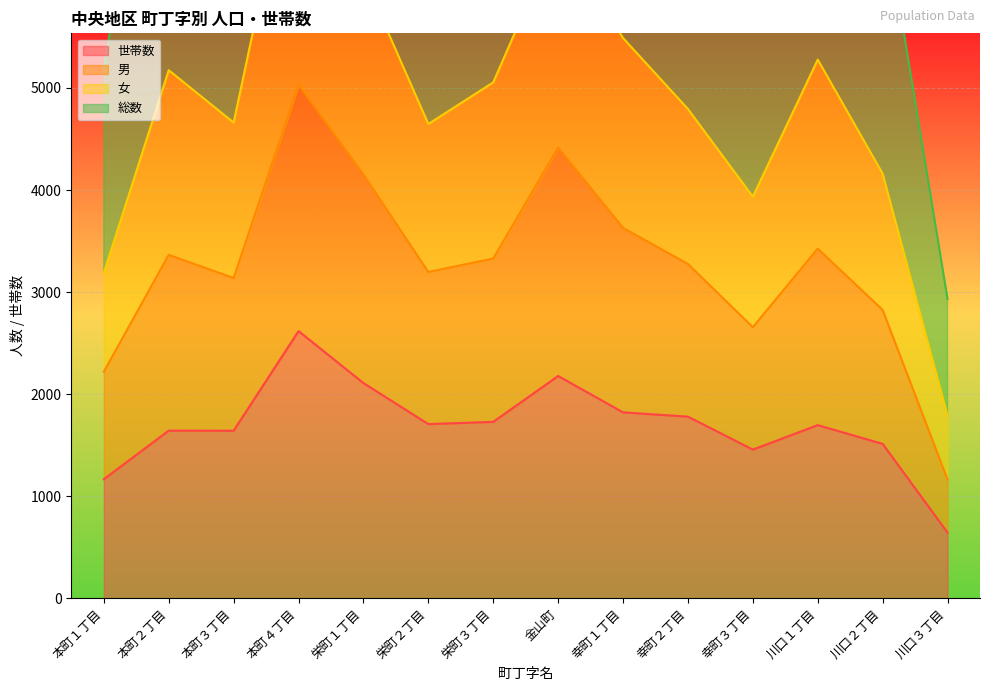

Between 本町１丁目 and 栄町２丁目, which series saw the biggest shift?

男